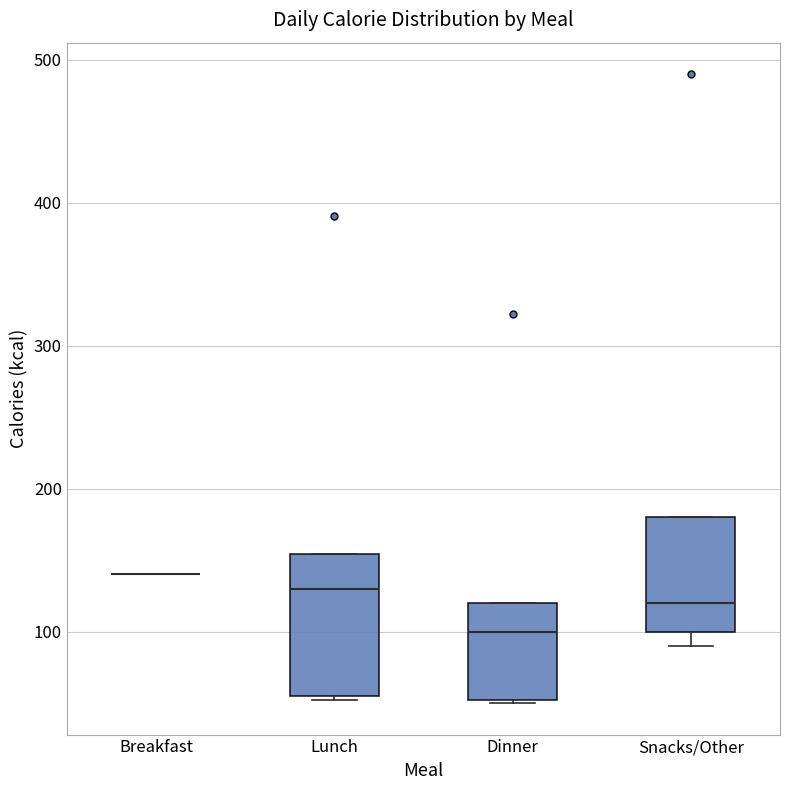

Reading left to right, read every box against the y-axis: the position of its median line, the range the box covers, and the ends of its whiskers. The values are not printed on the chart, so give them approximately, as read against the axis.

Breakfast: box collapsed to a line at 140, whiskers 140 to 140
Lunch: median 130, box 60 to 150, whiskers 50 to 150
Dinner: median 100, box 50 to 120, whiskers 50 to 120
Snacks/Other: median 120, box 100 to 180, whiskers 90 to 180